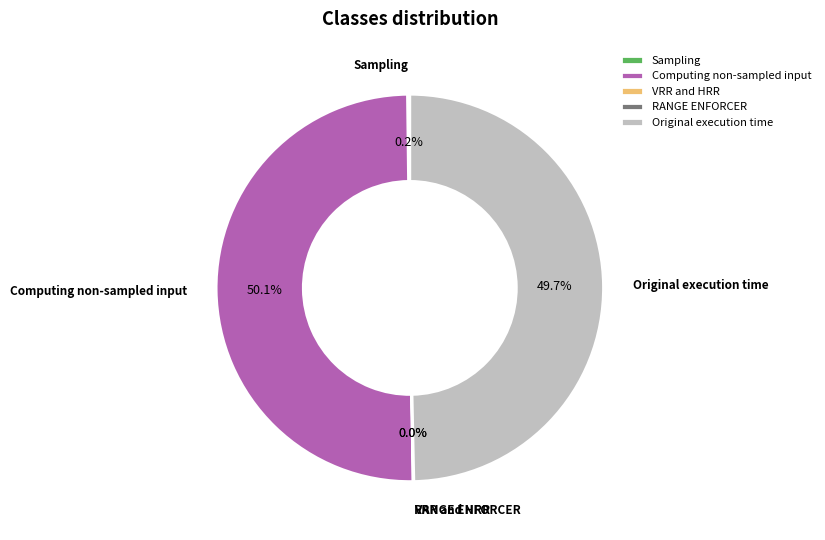

How much of the chart is everything except Original execution time?

50.3%